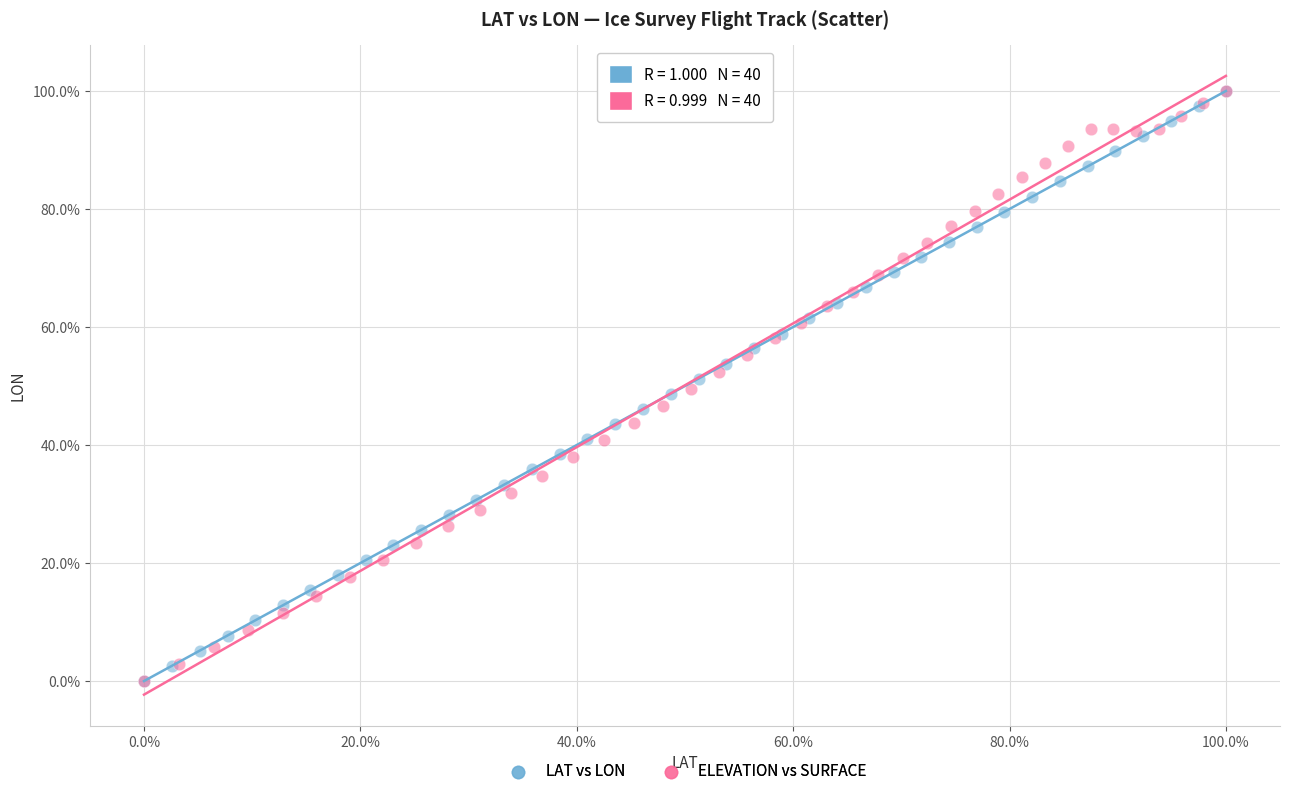

What are all the series names shown in the legend?

LAT vs LON, ELEVATION vs SURFACE